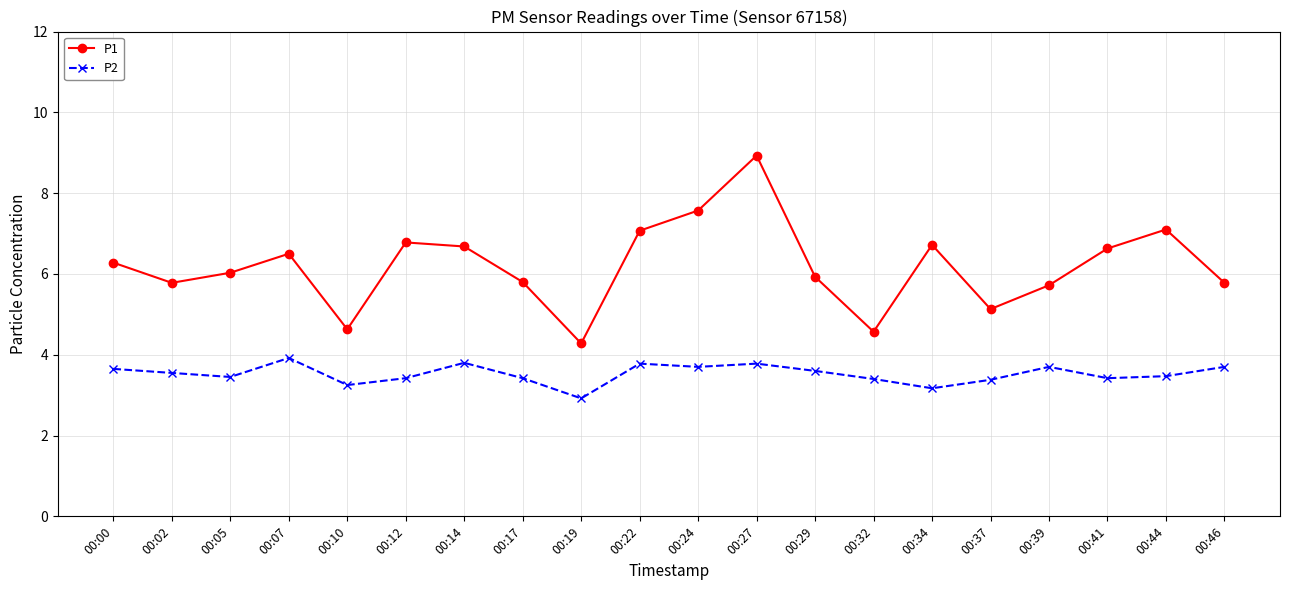

True or false: P2 and P1 intersect in this chart.

False